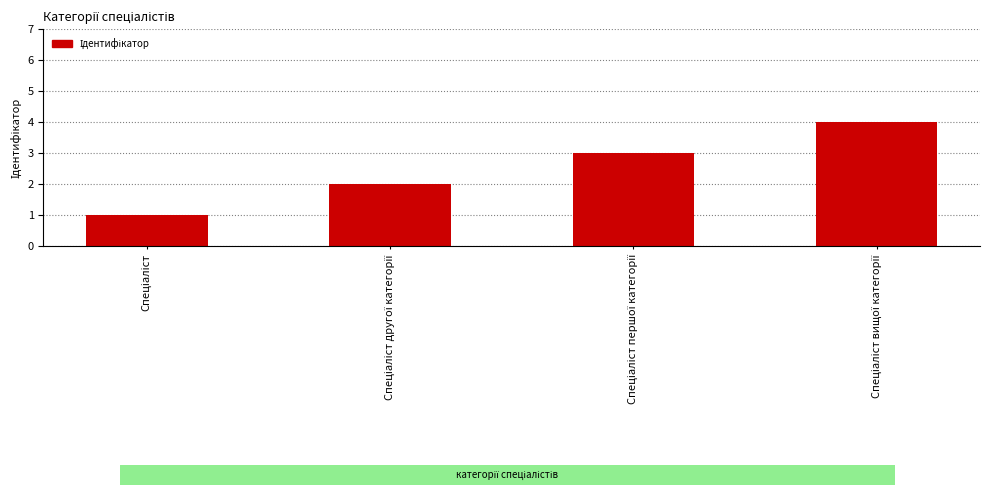

What is the difference between the maximum and minimum values?

3